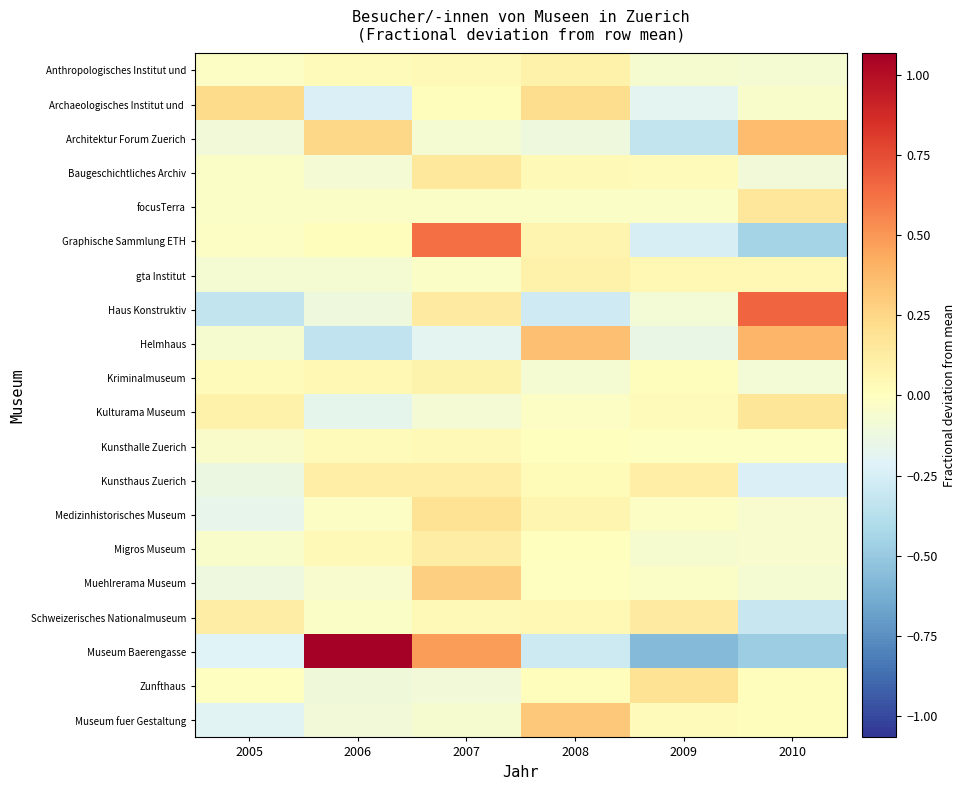

Rank the series at 2007 from lowest to highest value.

Helmhaus, Zunfthaus, Kulturama Museum, Architektur Forum Zuerich, Museum fuer Gestaltung, focusTerra, gta Institut, Archaeologisches Institut und, Anthropologisches Institut und, Kunsthalle Zuerich, Schweizerisches Nationalmuseum, Kriminalmuseum, Kunsthaus Zuerich, Migros Museum, Haus Konstruktiv, Baugeschichtliches Archiv, Medizinhistorisches Museum, Muehlrerama Museum, Museum Baerengasse, Graphische Sammlung ETH